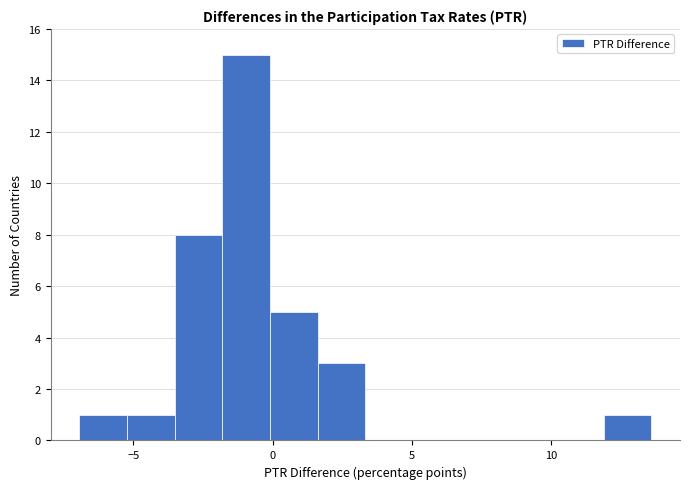

Around what value on the x-axis is the tallest bar? Give the approximate position of its centre, as read against the axis.

-1.0